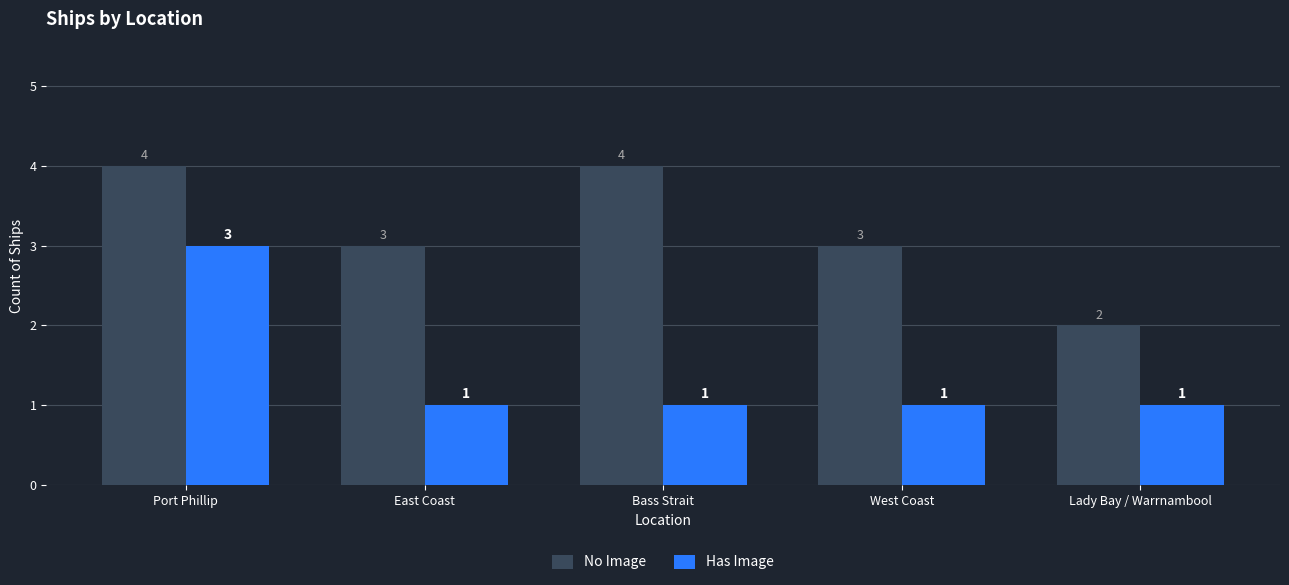

Reading left to right, list all the values displayed in this chart.

No Image: 4	3	4	3	2
Has Image: 3	1	1	1	1